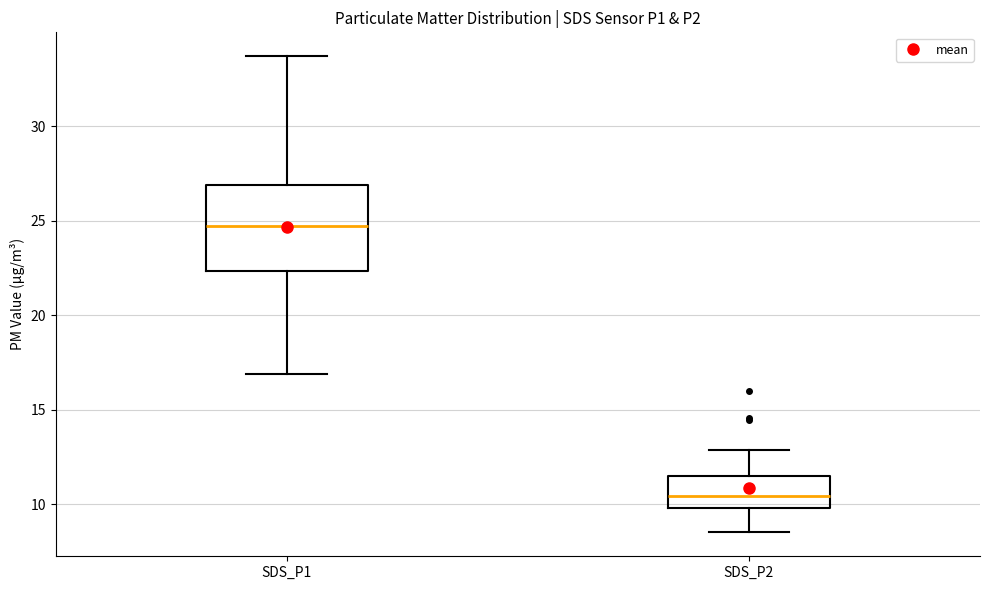

Comparing the boxes themselves (not the whiskers), which one is the tallest?

SDS_P1